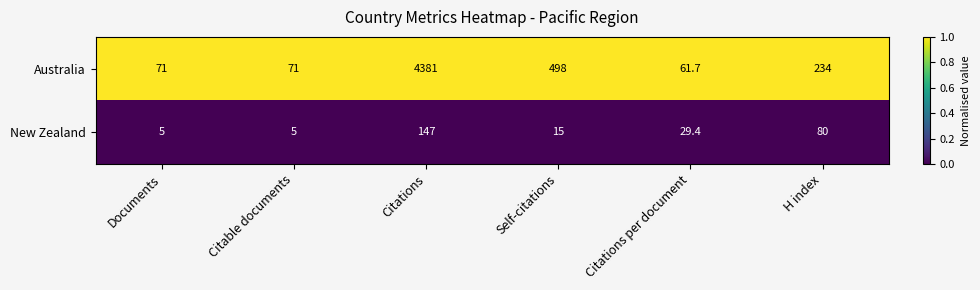

Which series has the widest spread of values?

Australia